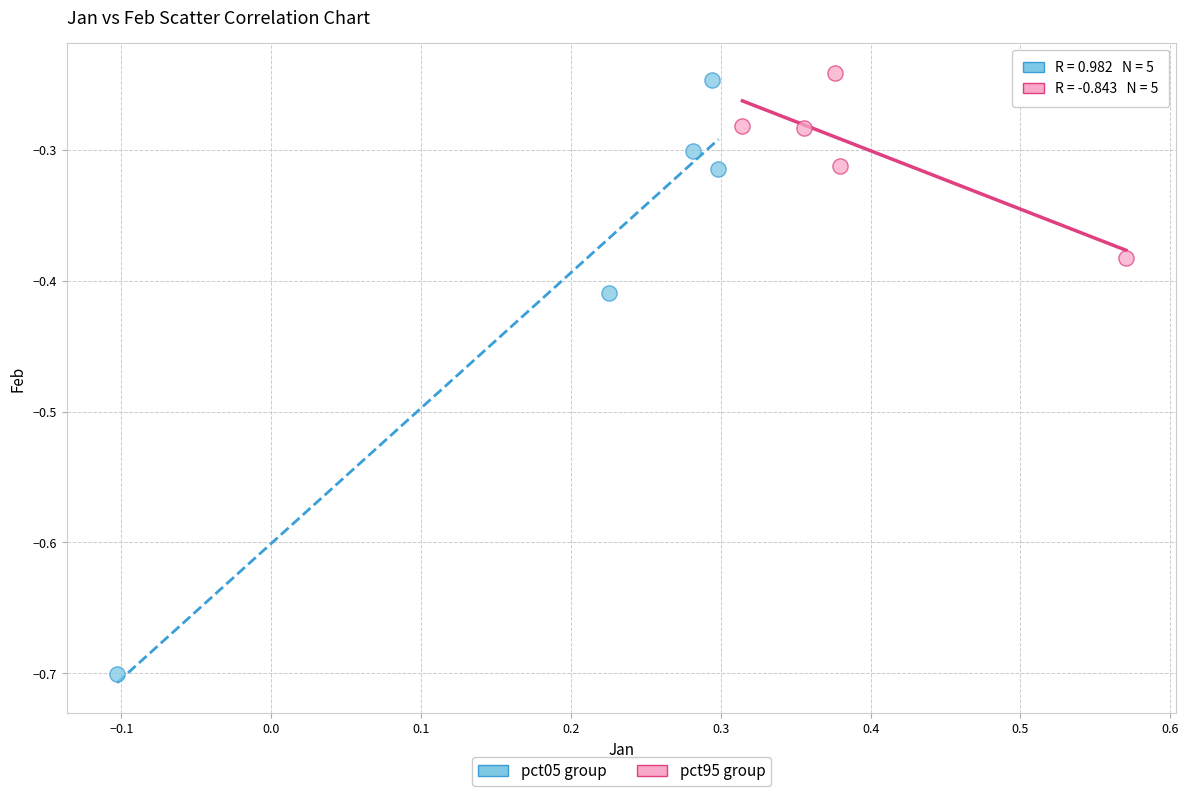

Which series has the widest spread of Y values?

pct05 group